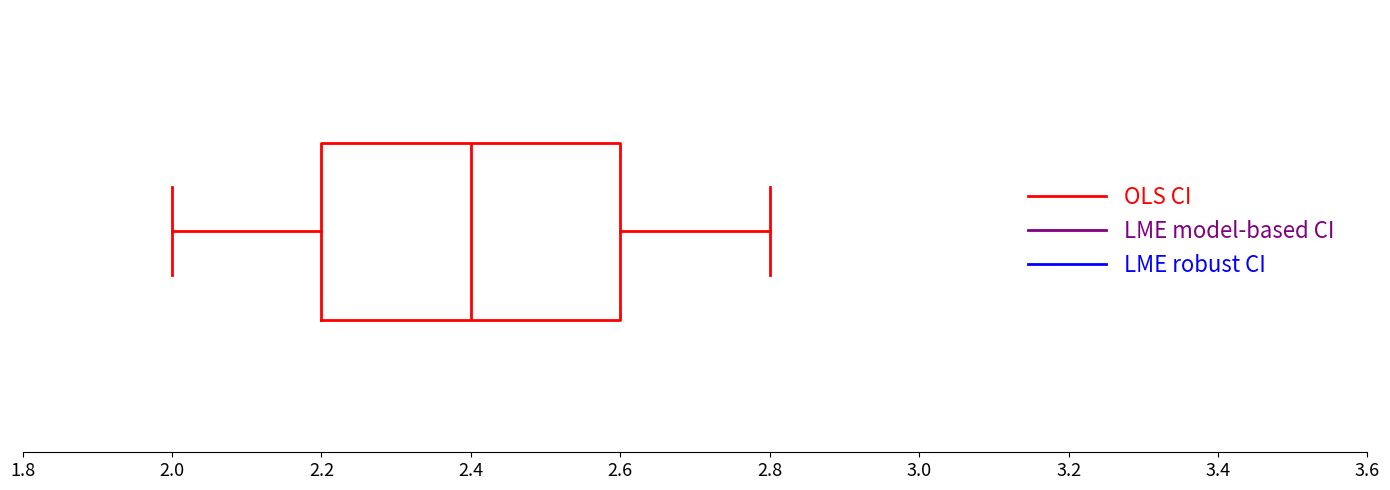

Where is the right edge of the box on the x-axis? The values are not printed on the chart, so give them approximately, as read against the axis.

2.6